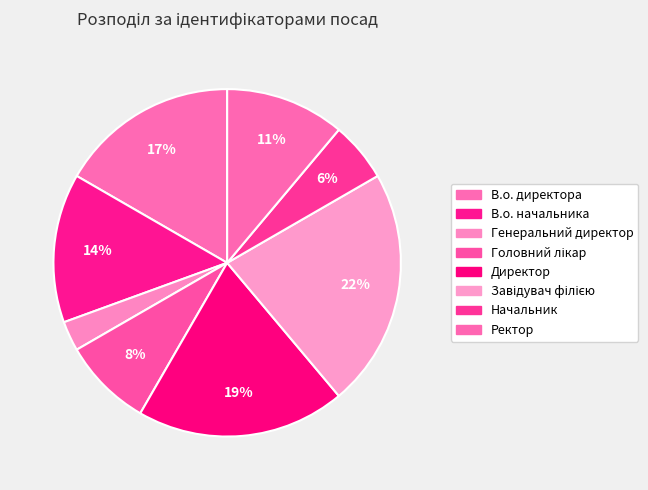

How many slices are in this pie chart?

8